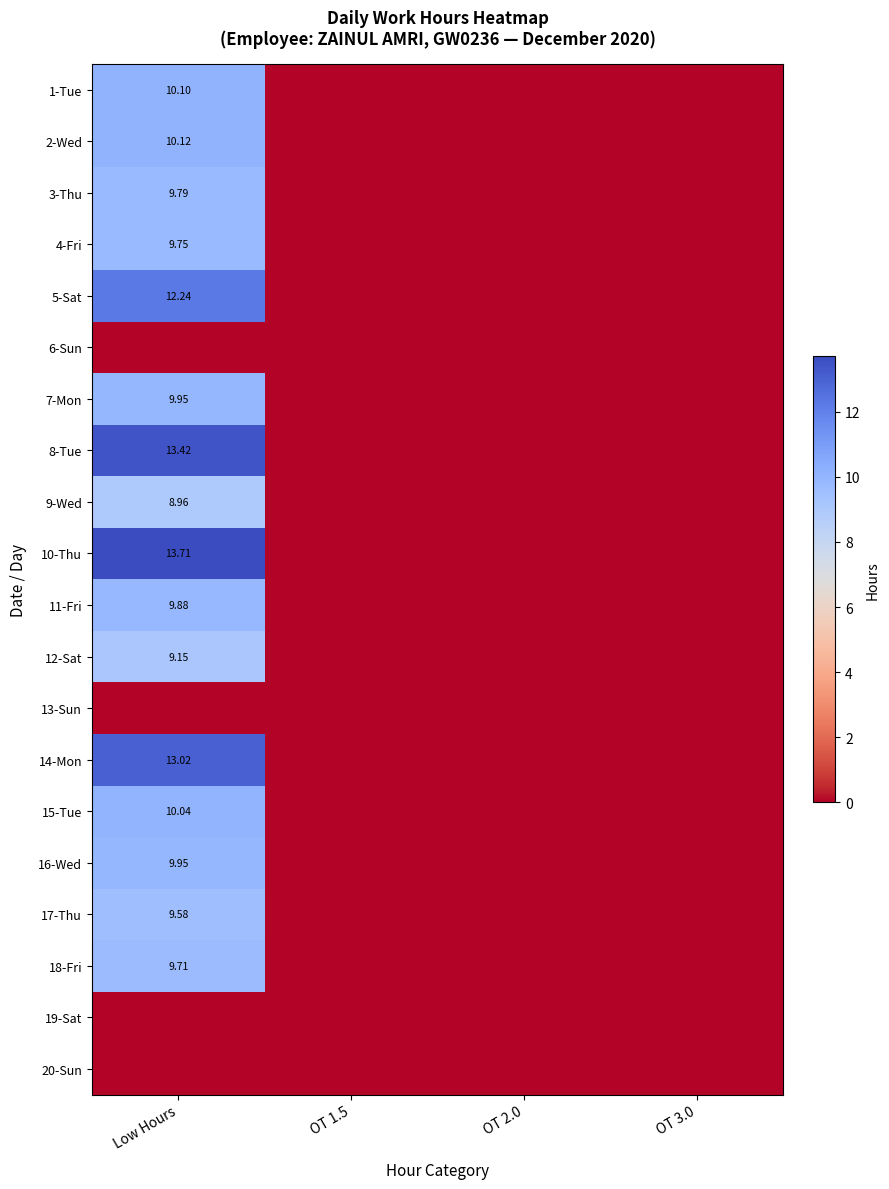

Is it true that 5-Sat equals -5.8 at OT 2.0?

False